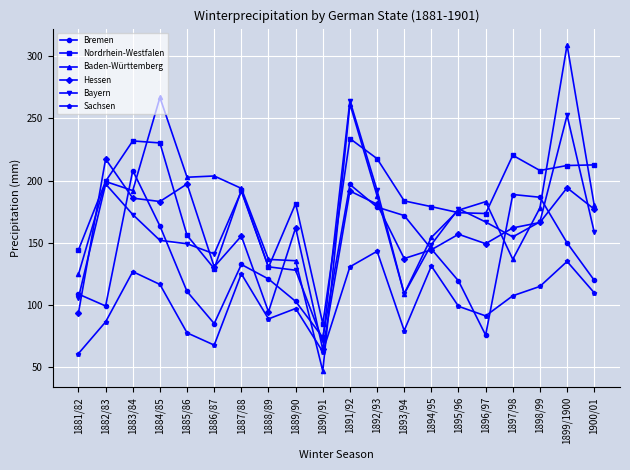

At which category does Bayern reach its first local peak?

1882/83